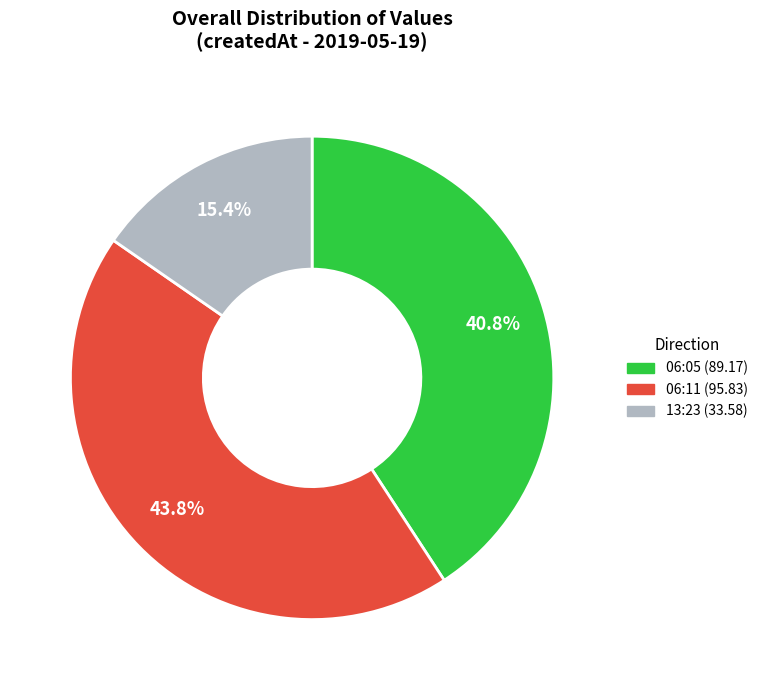

Between 13:23 (33.58) and 06:11 (95.83), which is larger?

06:11 (95.83)